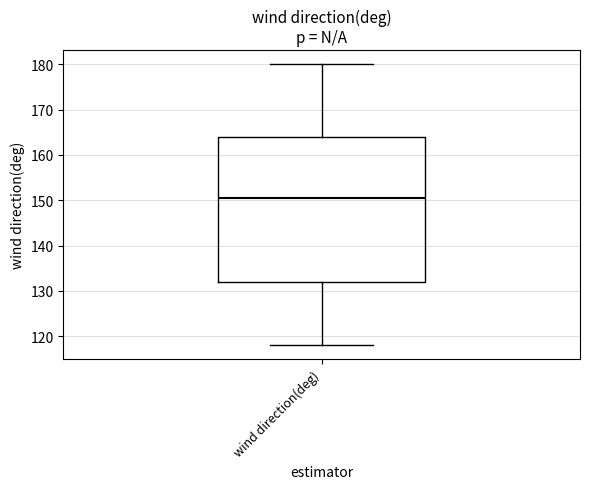

Transcribe this box plot: give where the median line is, the range the box spans, and where the two whiskers end, as read against the y-axis. The values are not printed on the chart, so give them approximately, as read against the axis.

median 151, box 132 to 164, whiskers 118 to 180